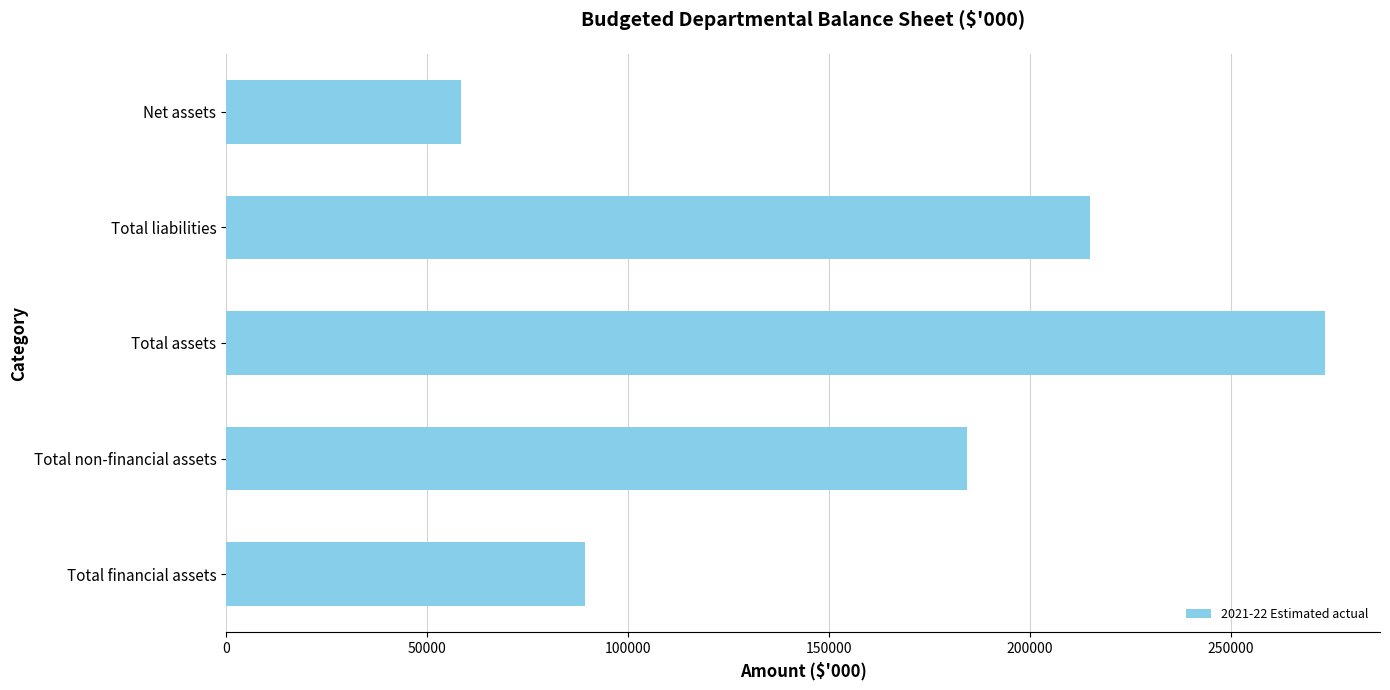

Where is the data nearest to the value 166043?

Total non-financial assets